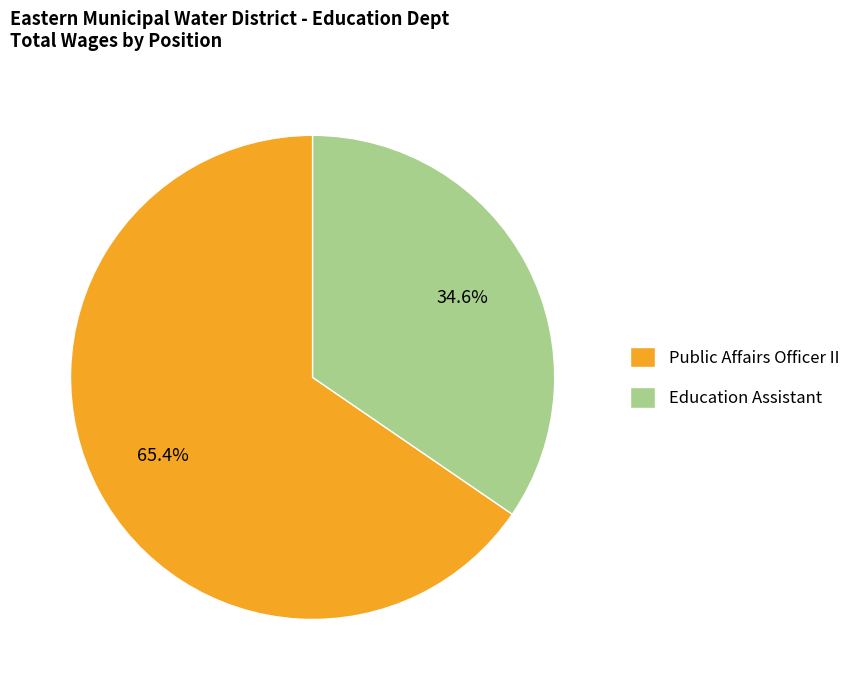

How many segments does this pie chart have?

2